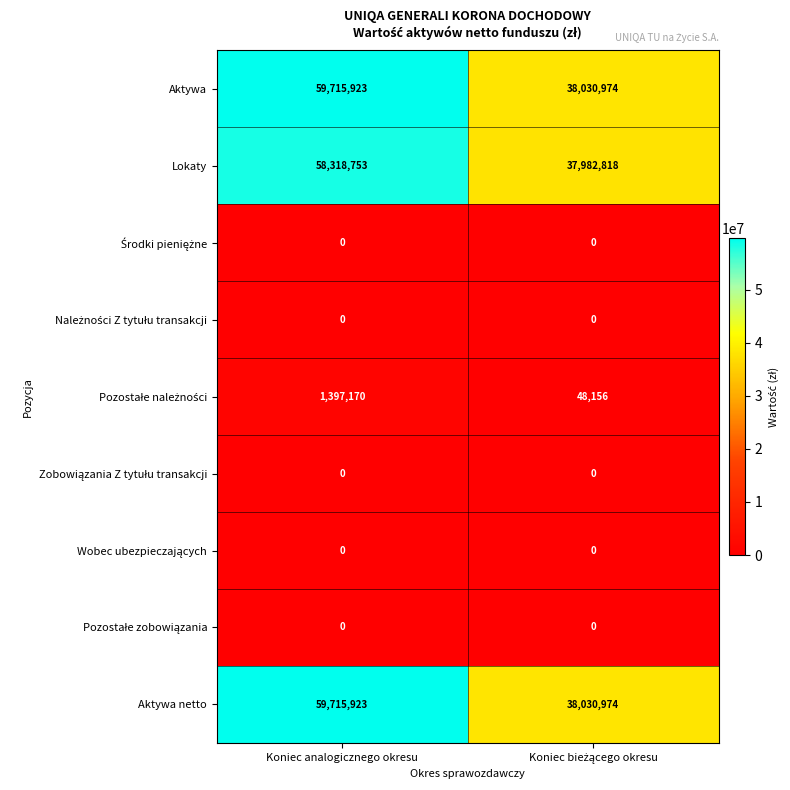

What is the approximate value of Lokaty at Koniec analogicznego okresu, to the nearest 100?

58318800